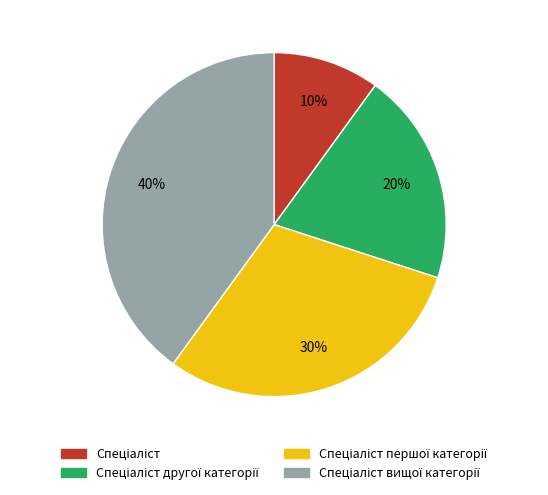

To the nearest percent, what is the difference between the largest and smallest slice percentages?

30%